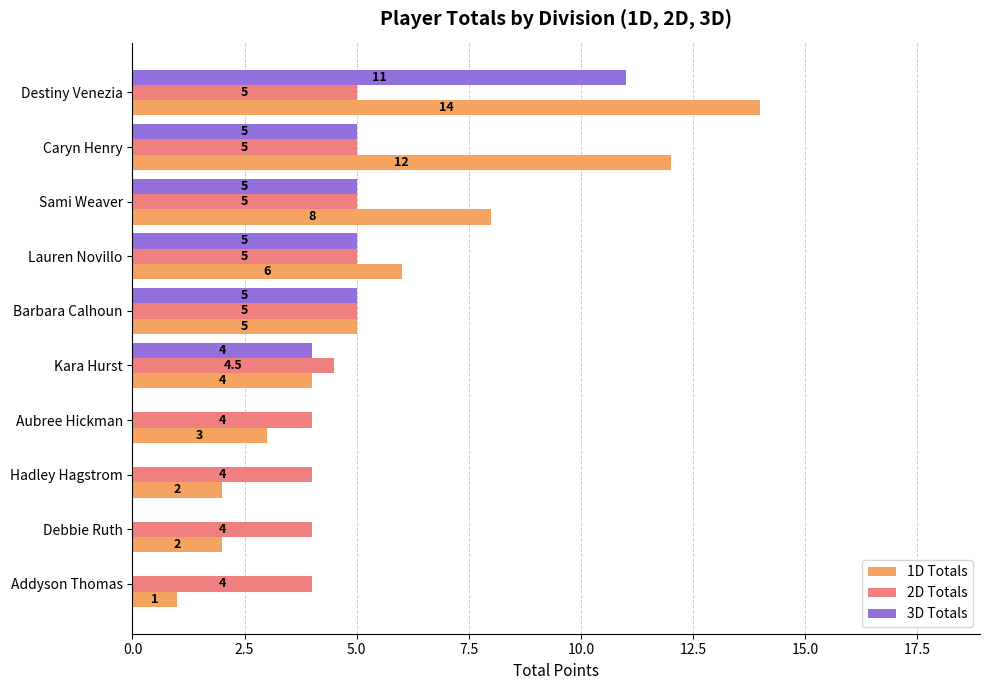

The 1D Totals series shows 2.0 at Hadley Hagstrom. True or false?

True